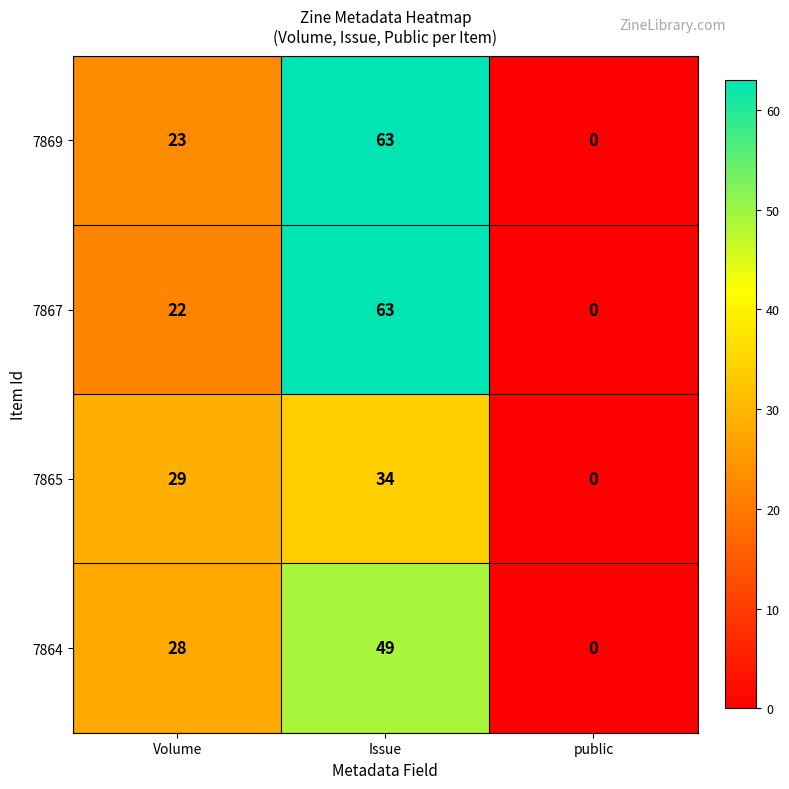

The value of 7865 at Volume is 29. True or false?

True